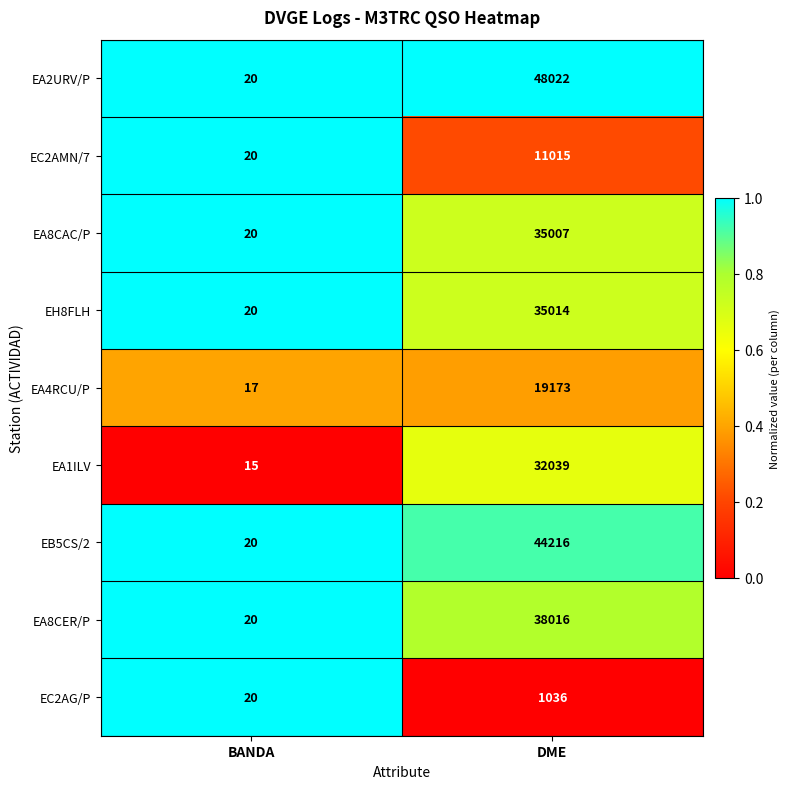

What is the total value across all series at BANDA?

172